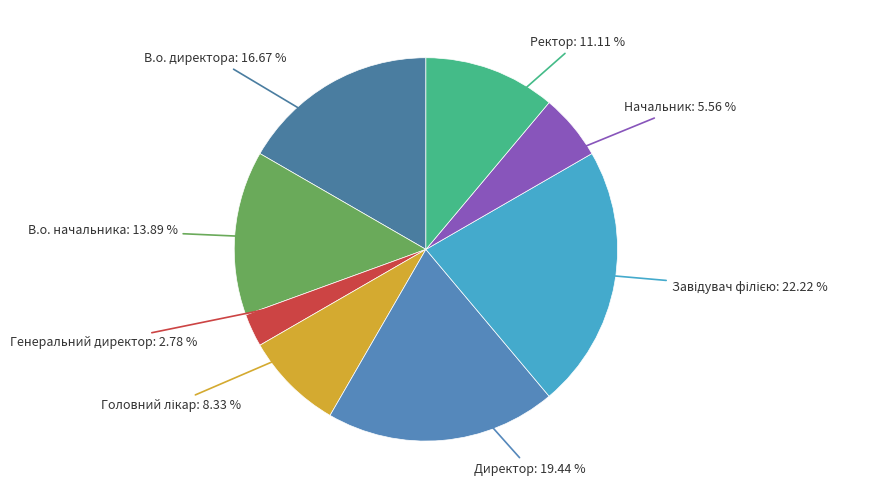

Count the number of slices in the pie.

8